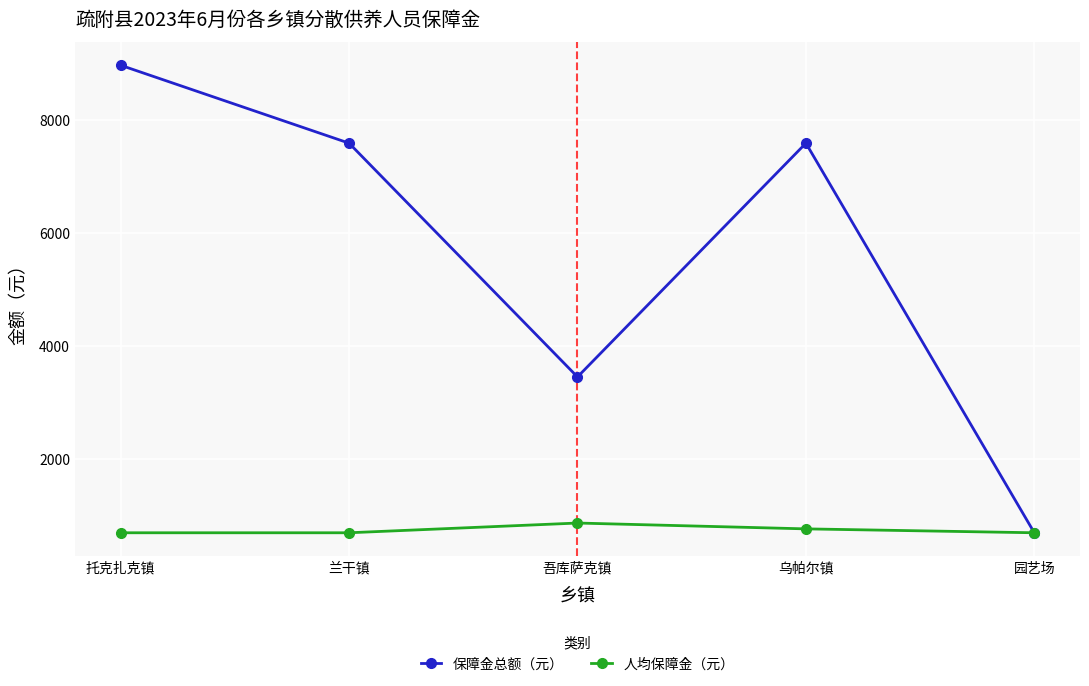

Which category has the highest value across all series?

托克扎克镇